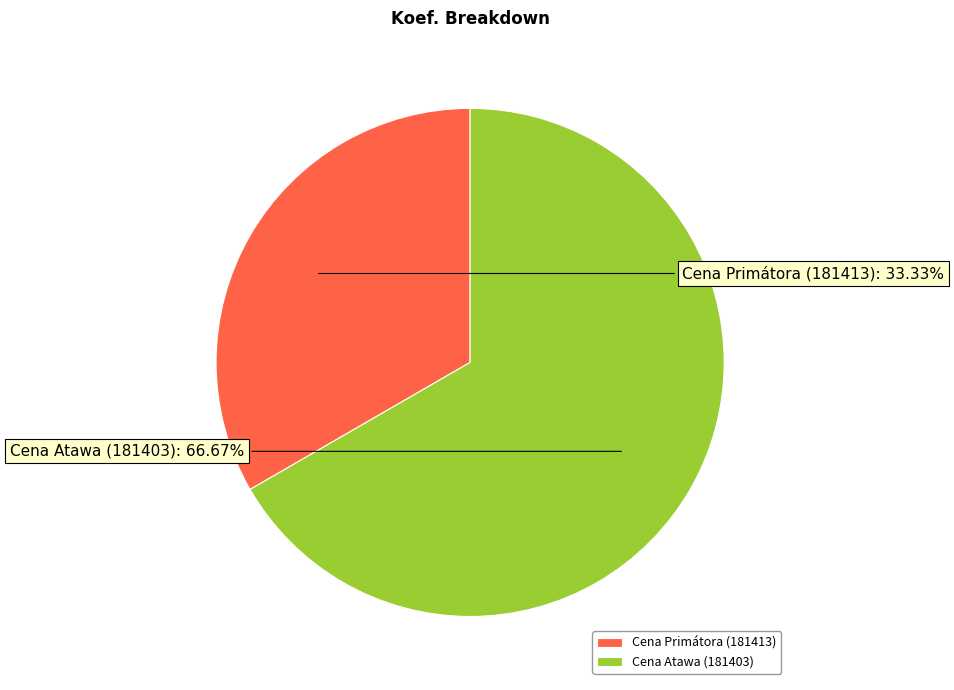

To the nearest percent, what is the difference between the largest and smallest slice percentages?

33%